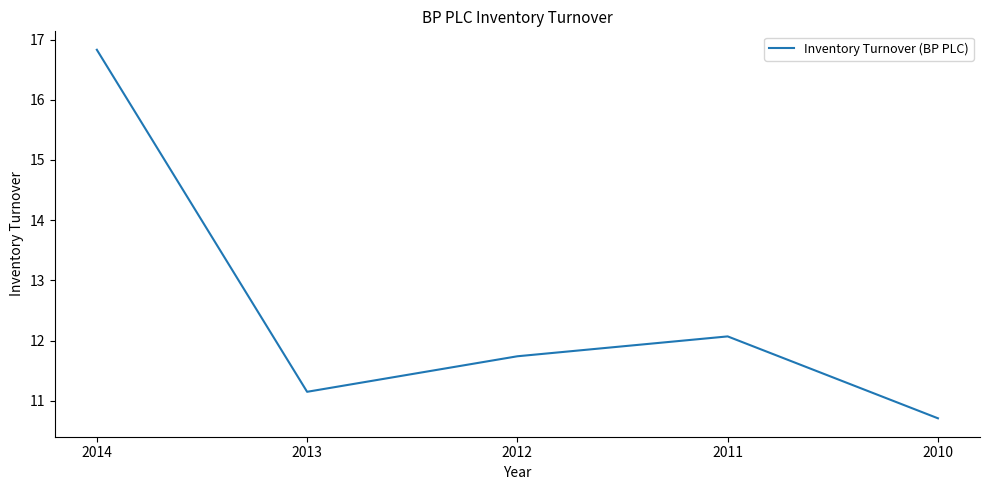

Does the chart have visible grid lines?

No